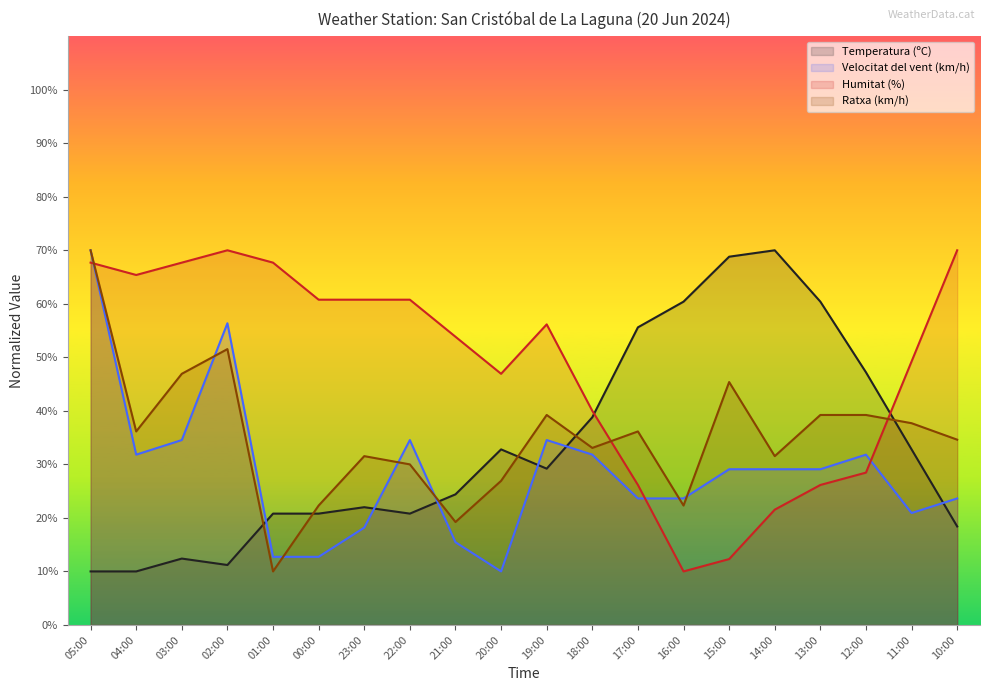

What is the value of the Velocitat del vent (km/h) point at the 1st from the left?

70.0